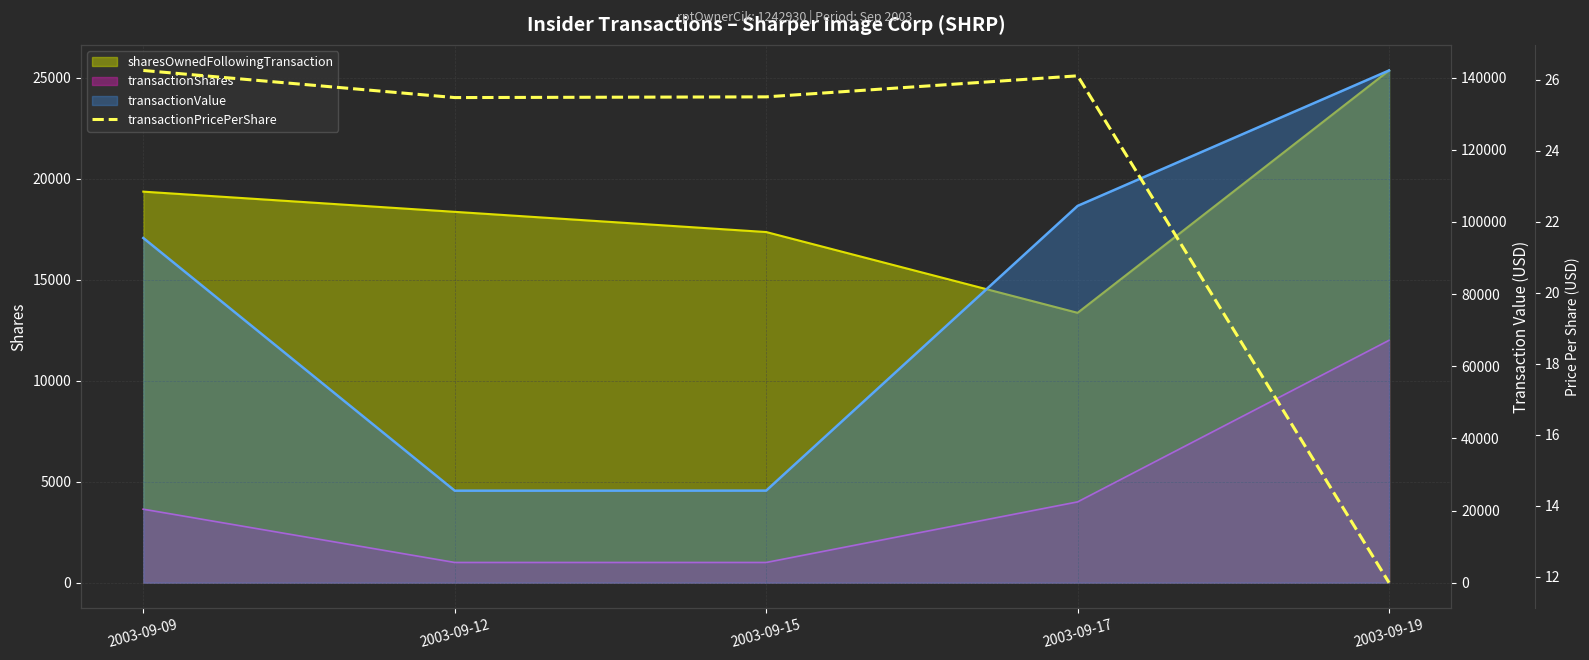

Reading left to right, extract all data points from this chart.

26.3	25.5	25.5	26.1	11.8